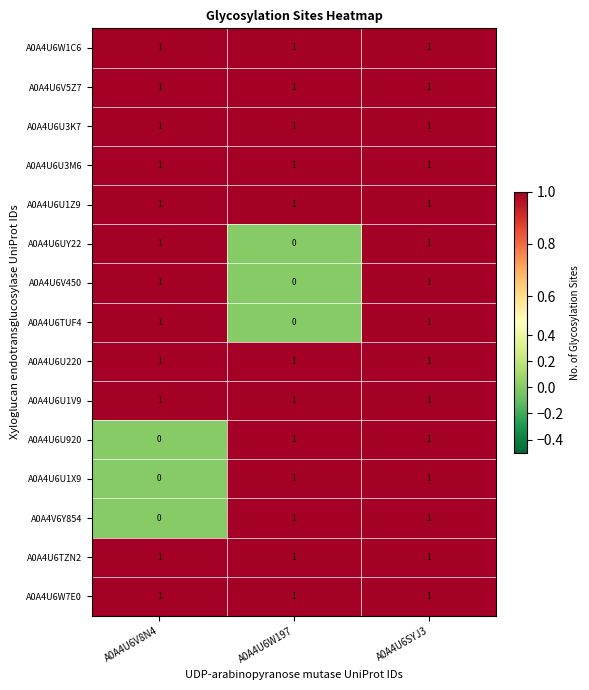

At which label is A0A4V6Y854 closest to 0?

A0A4U6V8N4